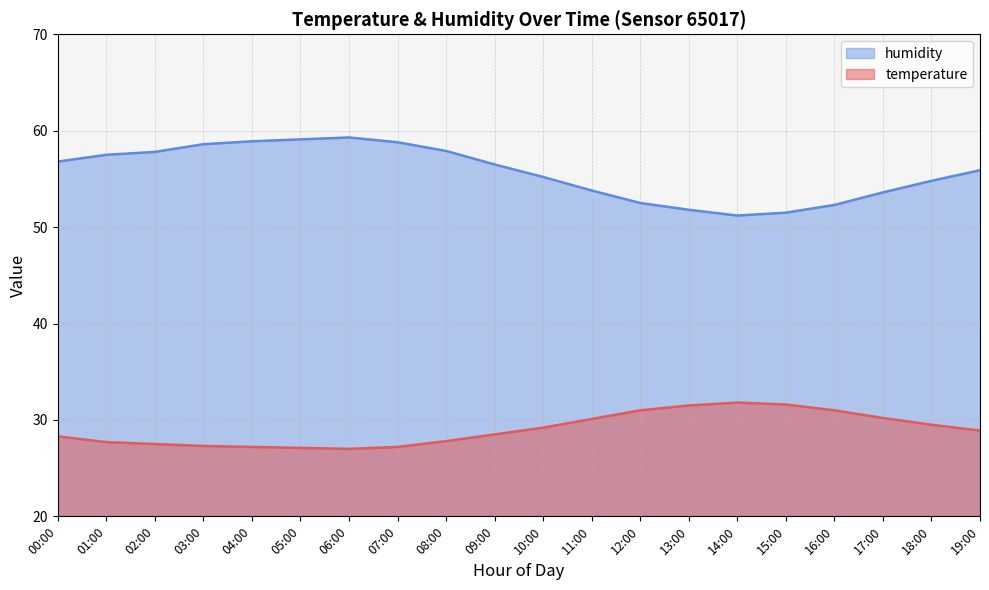

At how many categories does at least one series exceed 35?

20